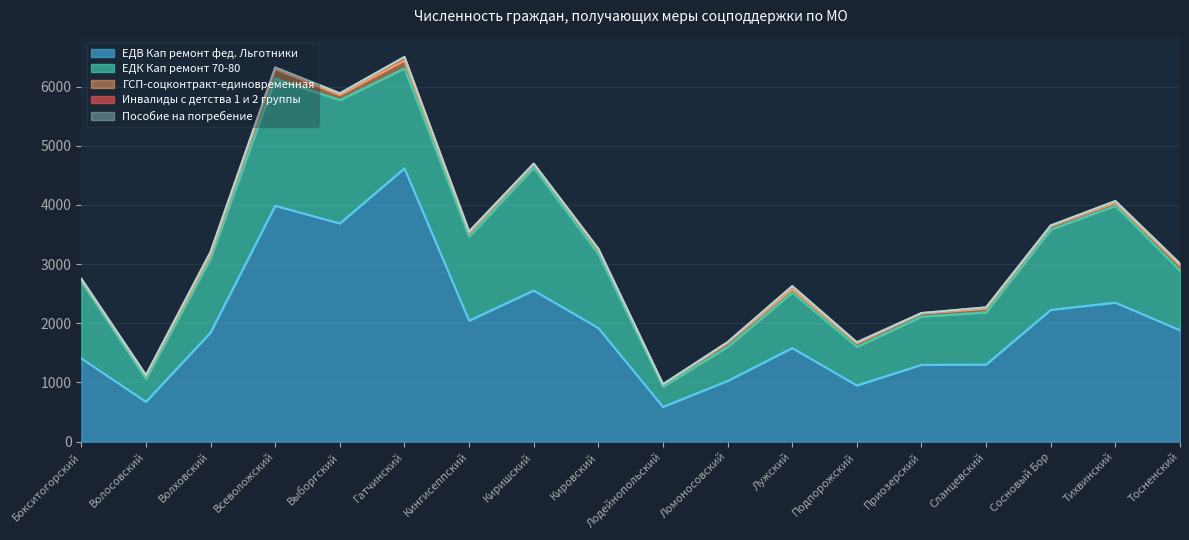

At how many categories does at least one series exceed 2942?

3